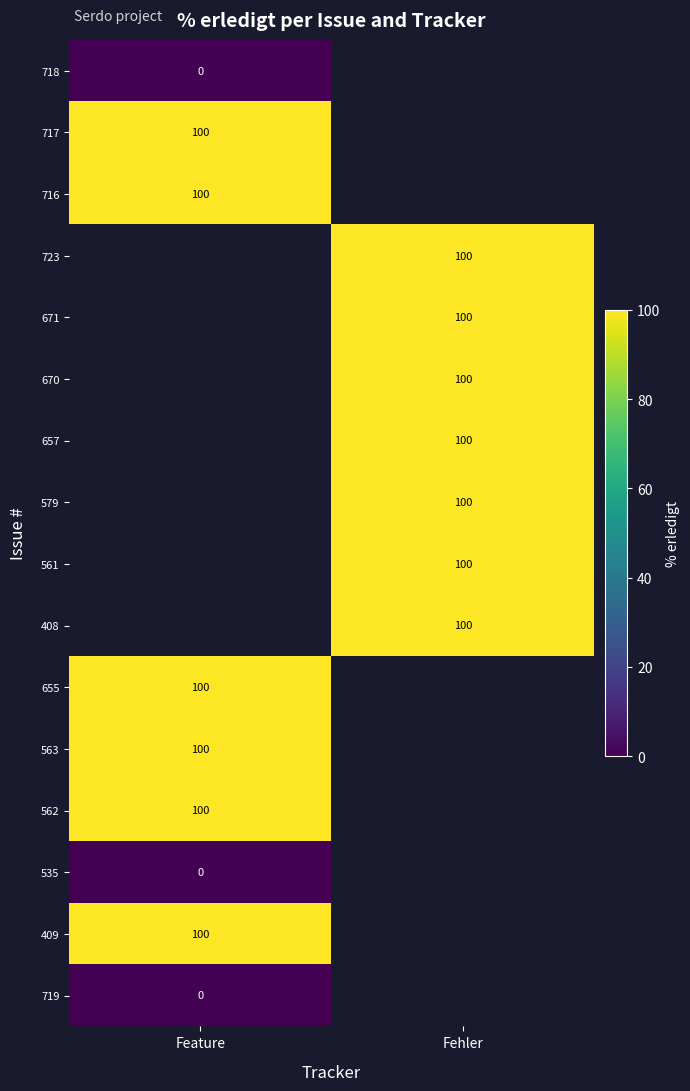

True or false: 716 has a value of 179 at Feature.

False